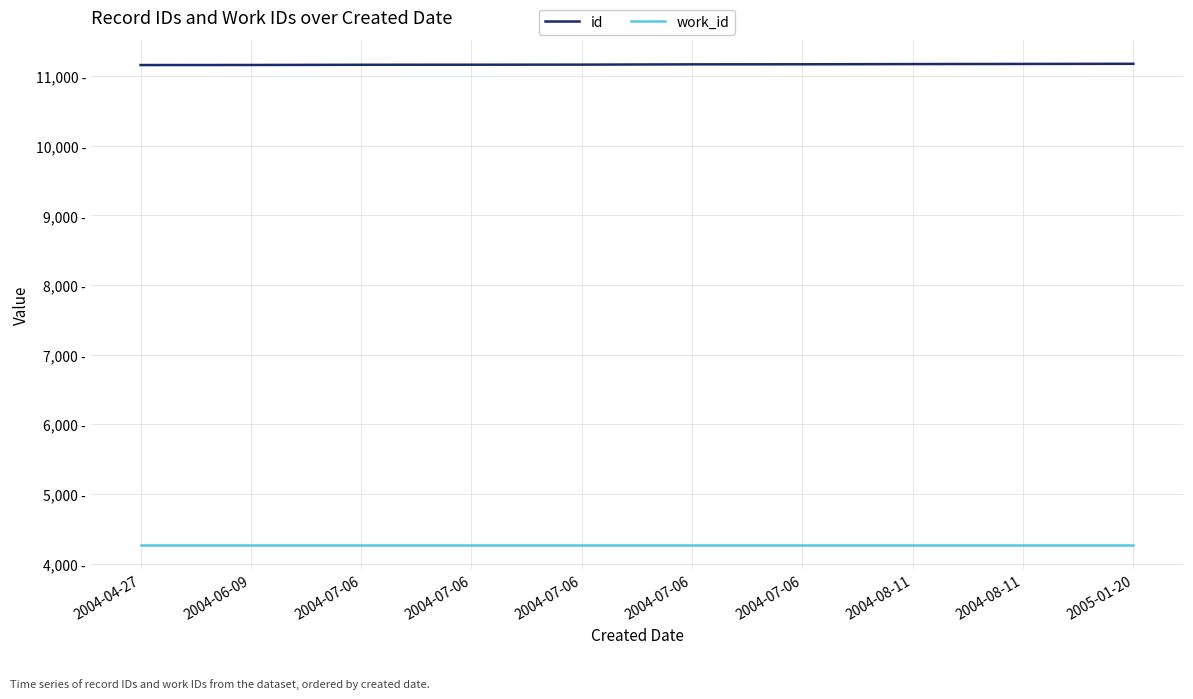

Does the chart display data point markers on the line(s)?

No